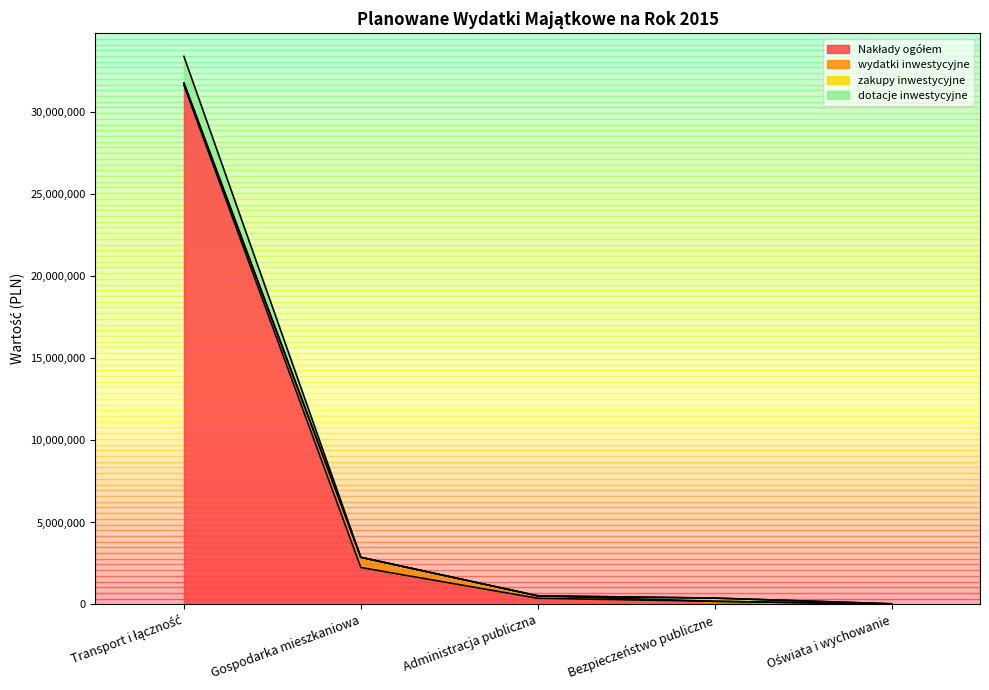

What position from the right is Gospodarka mieszkaniowa?

4